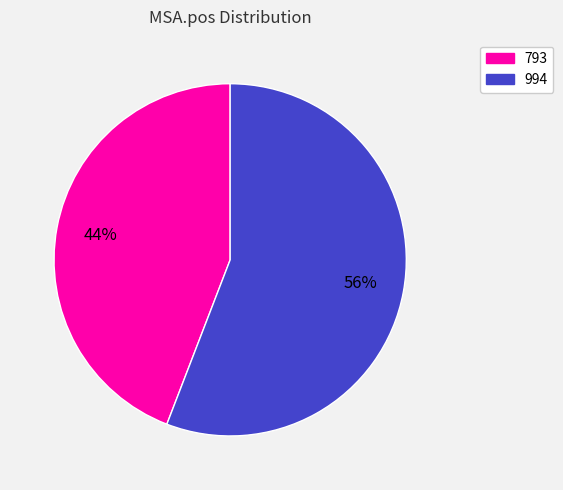

To the nearest percent, what is the difference between the 793 and 994 slice percentages?

12%